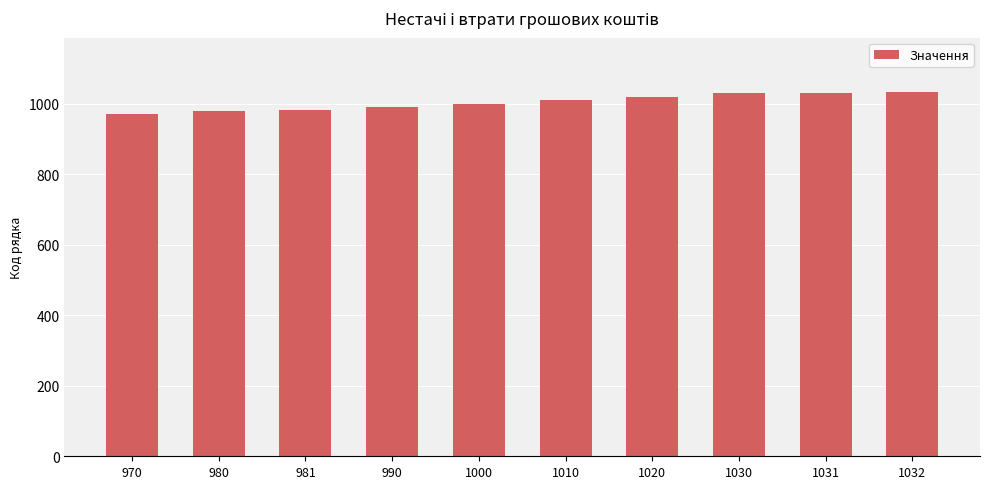

Is it true that the value at 1020 is 1700?

False